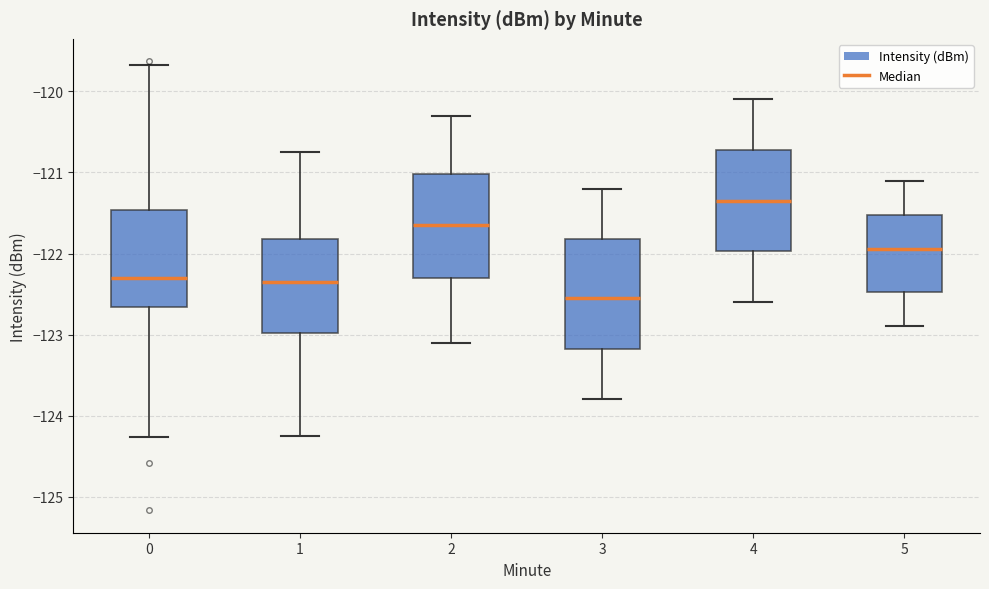

Which box's median line is the lowest?

3